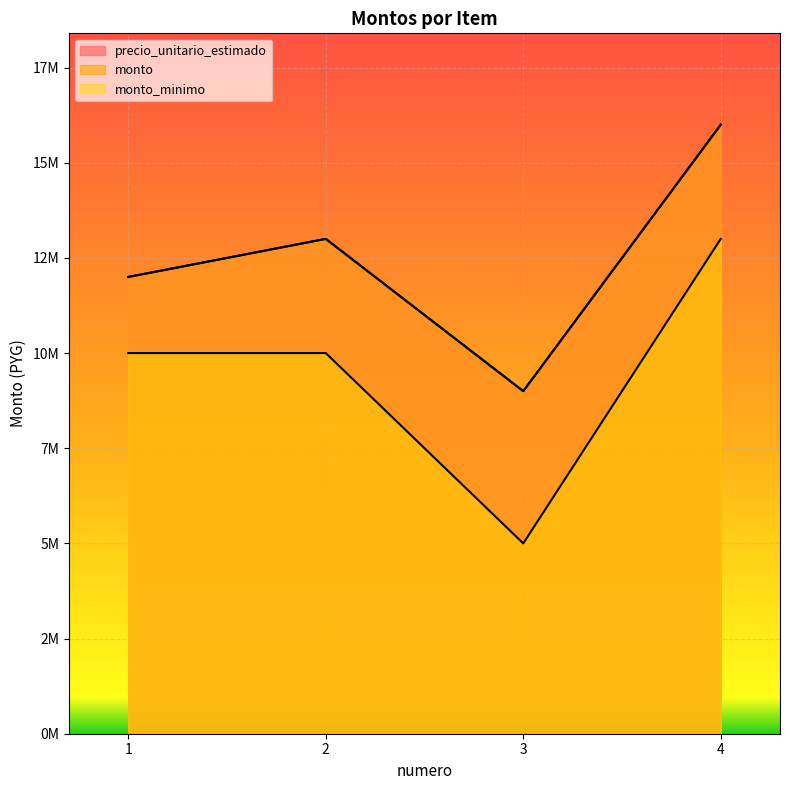

True or false: monto_minimo and monto cross at least once.

False